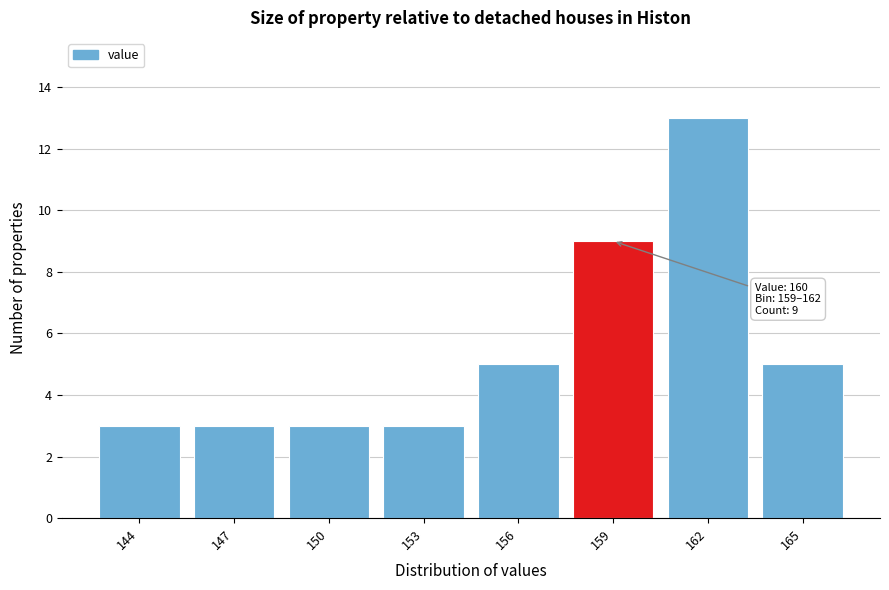

Reading left to right, list all the values displayed in this chart.

144=3	147=3	150=3	153=3	156=5	159=9	162=13	165=5